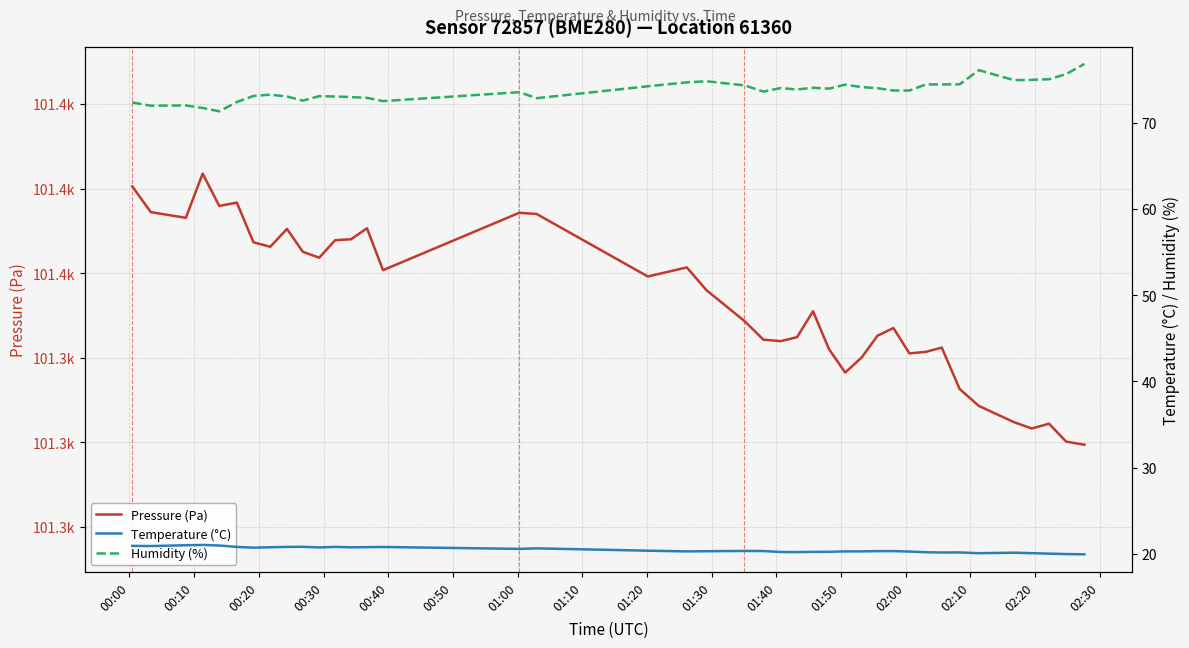

At 01:40, list the series in order from largest to smallest.

Pressure (Pa), Humidity (%), Temperature (°C)